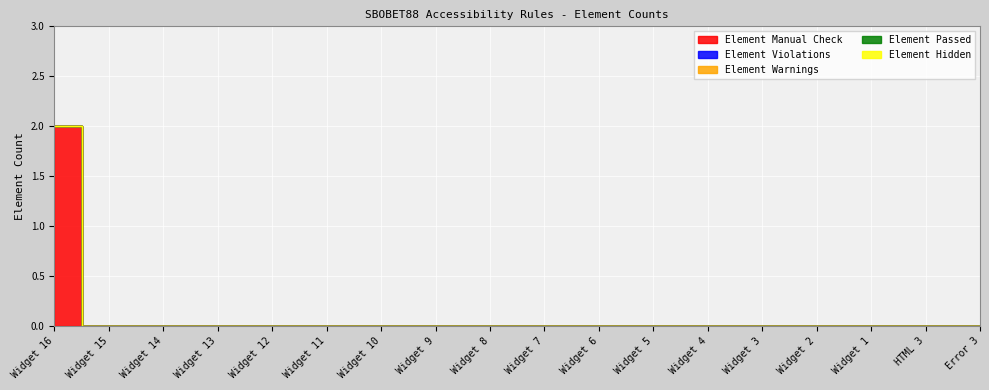

How many data points in Element Manual Check are above 0?

1